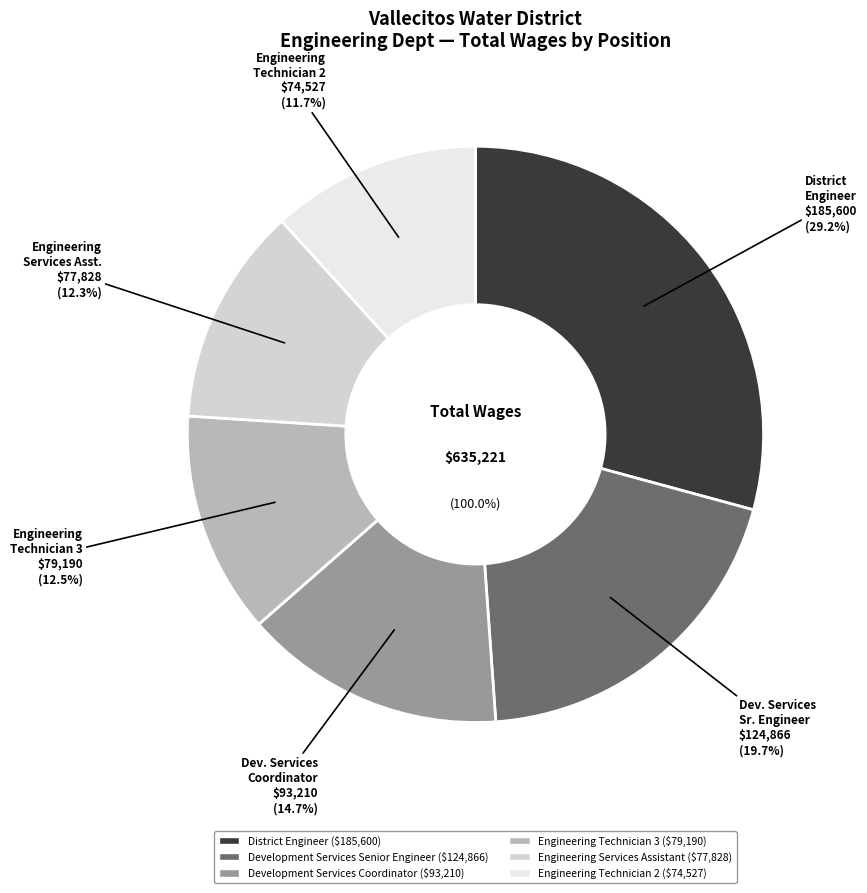

How many segments does this pie chart have?

6